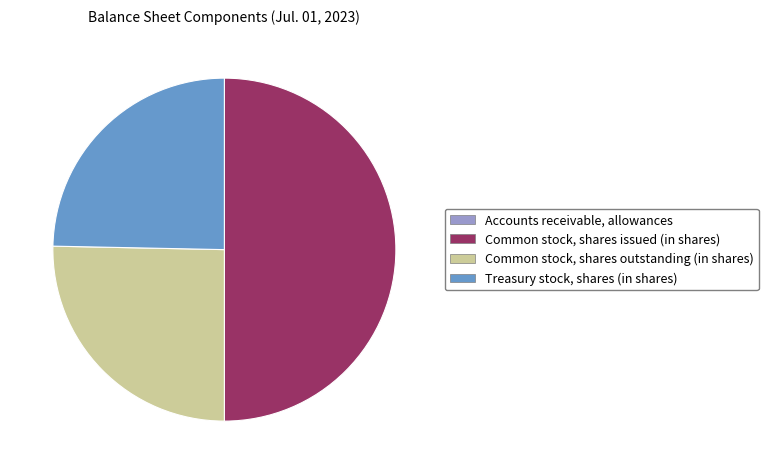

Does Common stock, shares outstanding (in shares) represent more than half of the total?

No